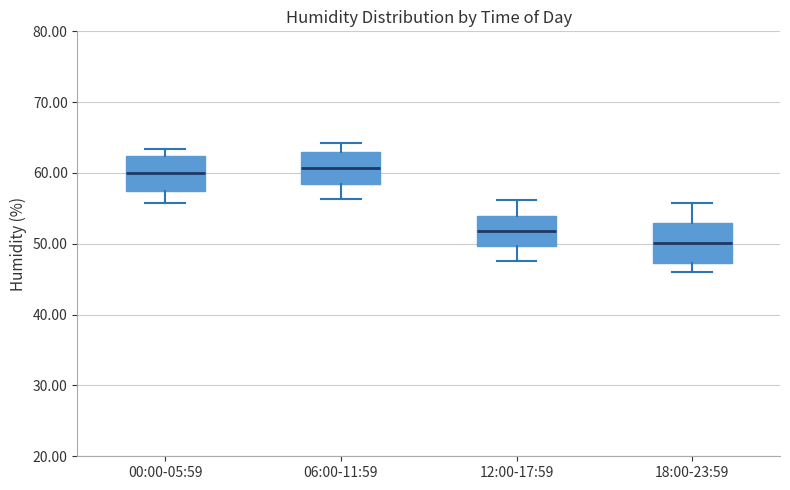

Reading left to right, transcribe this box plot: for each box, give where its median line is, the range the box spans, and where its two whiskers end, as read against the y-axis. The values are not printed on the chart, so give them approximately, as read against the axis.

00:00-05:59: median 60, box 58 to 62, whiskers 56 to 63
06:00-11:59: median 61, box 58 to 63, whiskers 56 to 64
12:00-17:59: median 52, box 50 to 54, whiskers 48 to 56
18:00-23:59: median 50, box 47 to 53, whiskers 46 to 56